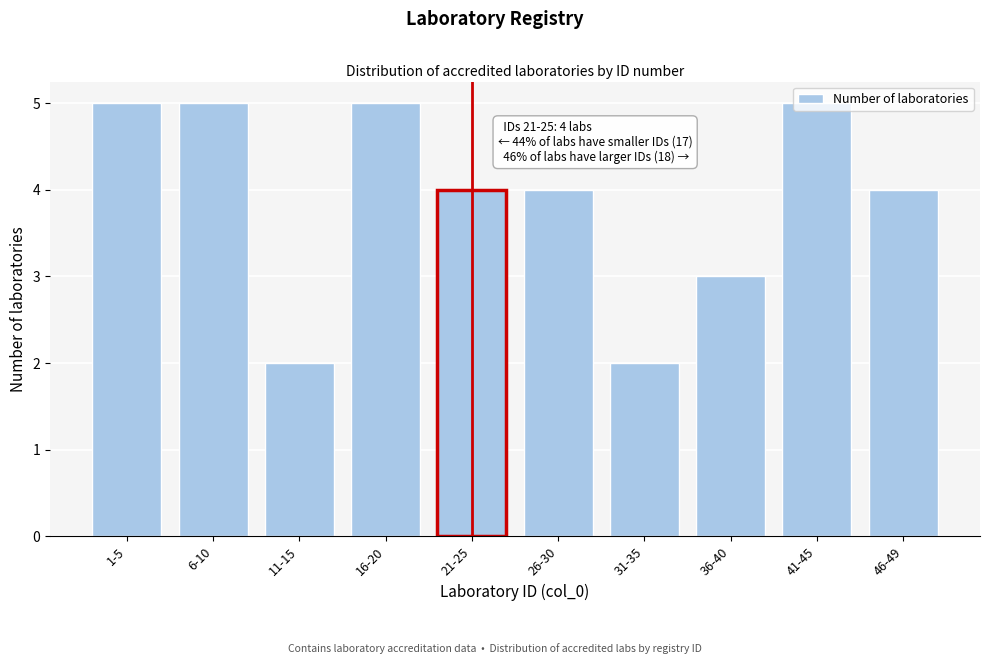

What is the ratio of the value at 46-49 to the value at 21-25?

1.0